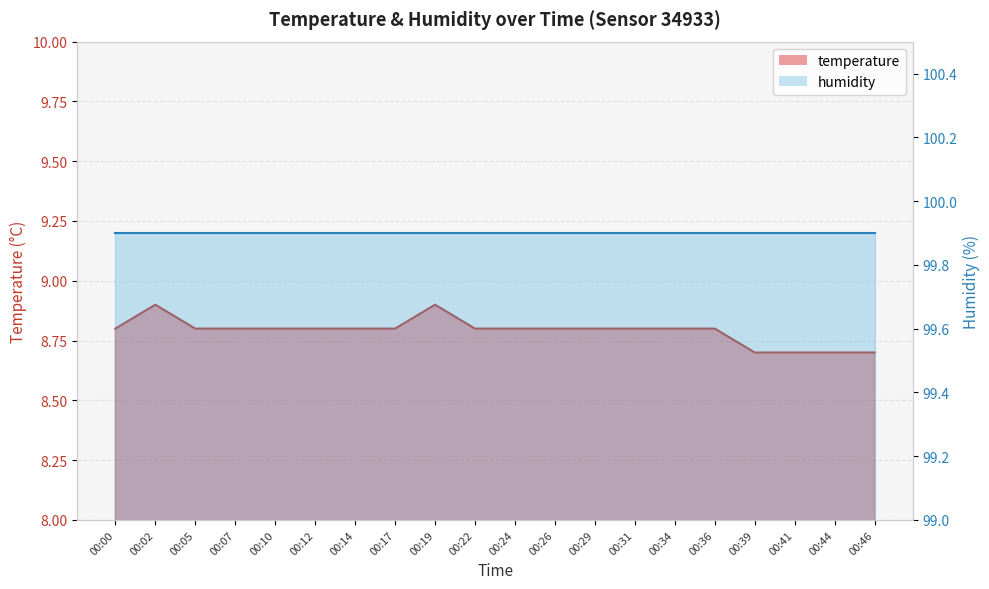

Reading left to right, transcribe all the data shown in this chart.

00:00=8.8	00:02=8.9	00:05=8.8	00:07=8.8	00:10=8.8	00:12=8.8	00:14=8.8	00:17=8.8	00:19=8.9	00:22=8.8	00:24=8.8	00:26=8.8	00:29=8.8	00:31=8.8	00:34=8.8	00:36=8.8	00:39=8.7	00:41=8.7	00:44=8.7	00:46=8.7